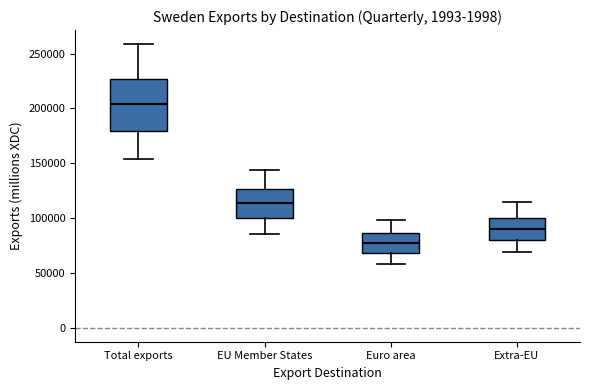

Reading left to right, transcribe this box plot: for each box, give where its median line is, the range the box spans, and where its two whiskers end, as read against the y-axis. The values are not printed on the chart, so give them approximately, as read against the axis.

Total exports: median 205000, box 180000 to 225000, whiskers 155000 to 260000
EU Member States: median 115000, box 100000 to 125000, whiskers 85000 to 145000
Euro area: median 75000, box 70000 to 85000, whiskers 60000 to 100000
Extra-EU: median 90000, box 80000 to 100000, whiskers 70000 to 115000